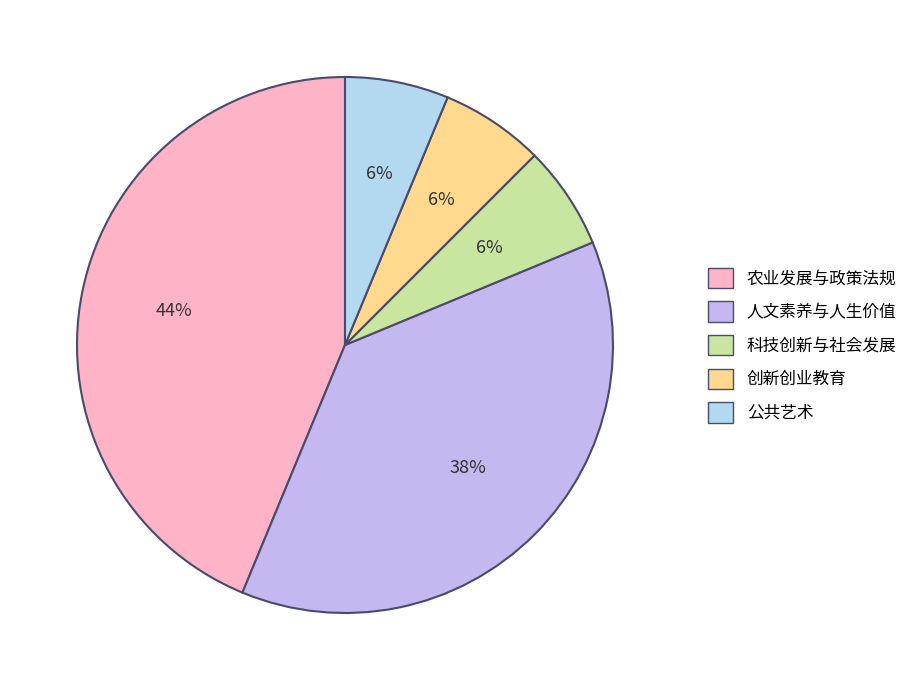

Is 创新创业教育 the majority of the pie?

No